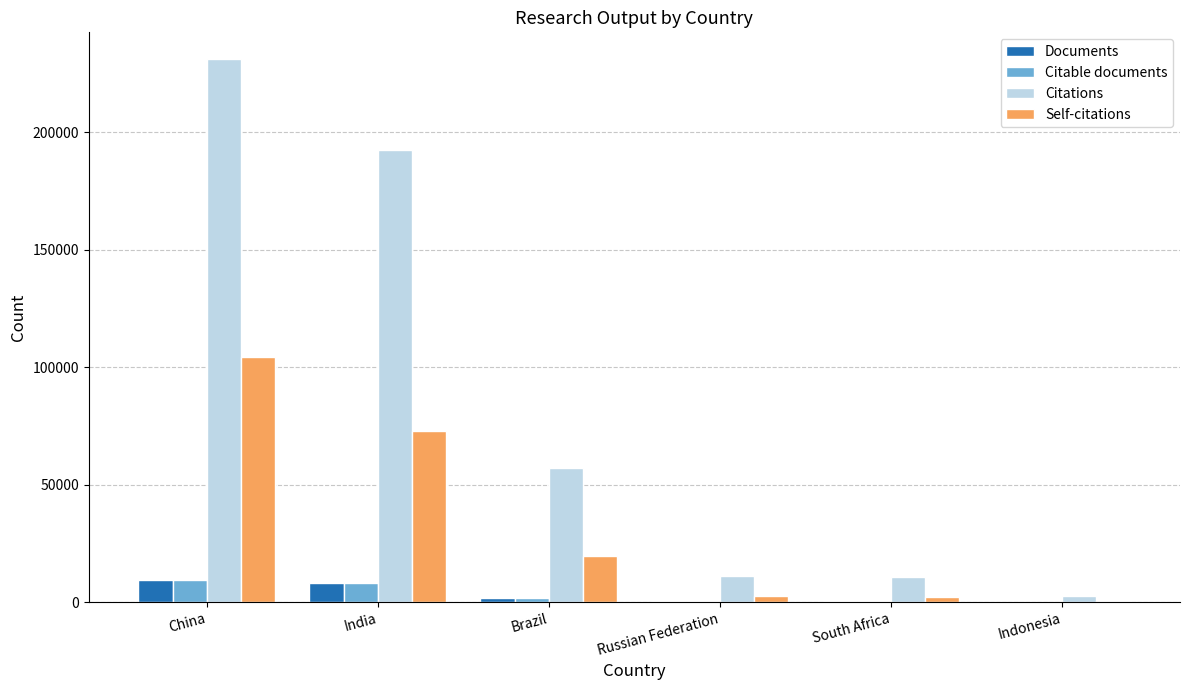

Where is Citations nearest to the value 116924?

Brazil